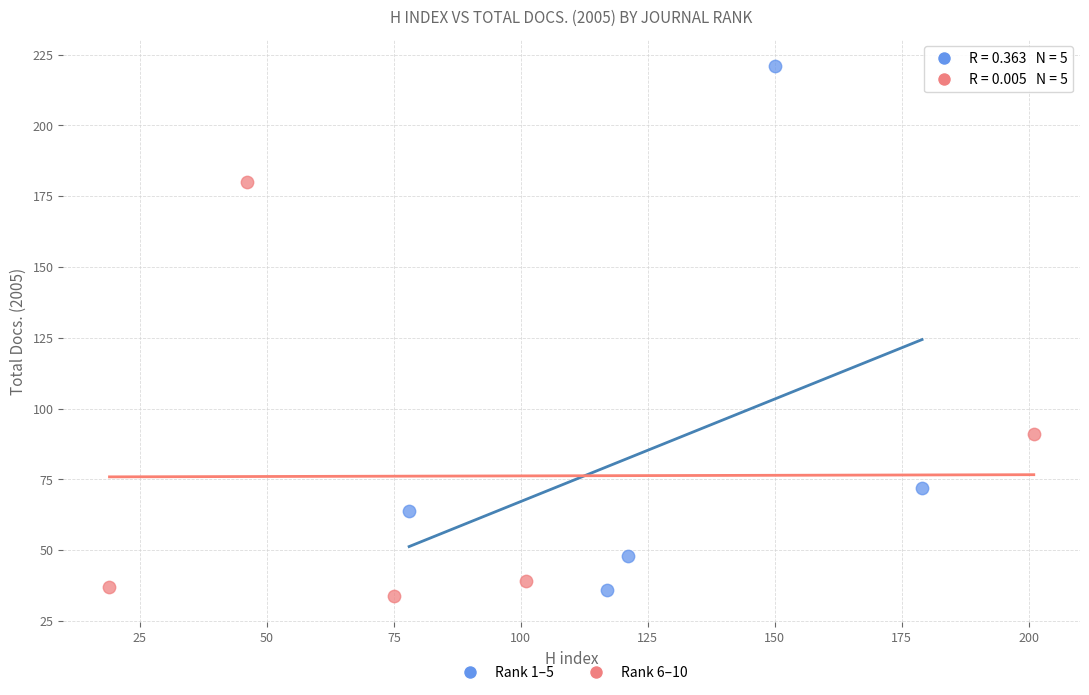

Which series has the widest spread of Y values?

Rank 1–5